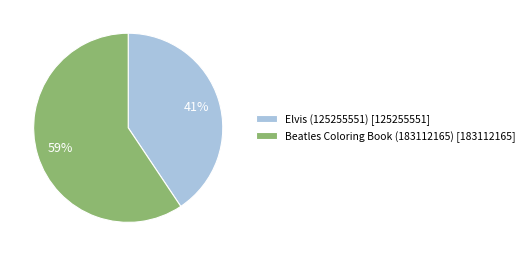

What is the majority slice?

Beatles Coloring Book (183112165)